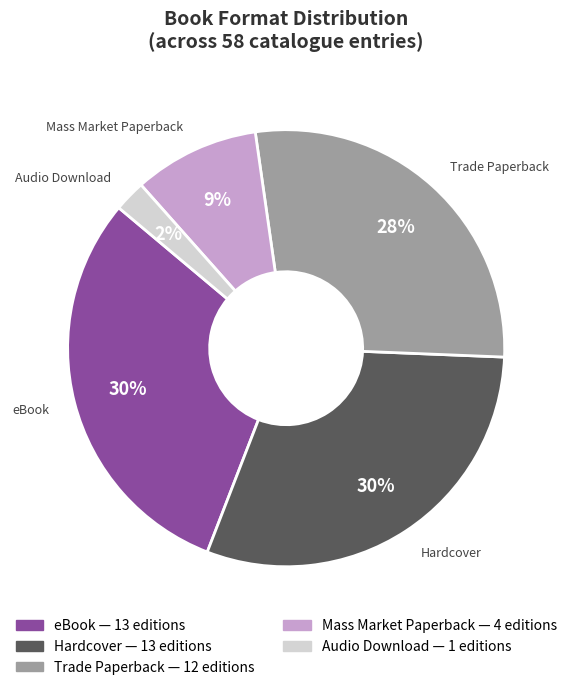

To the nearest percent, what is the average slice percentage?

20%